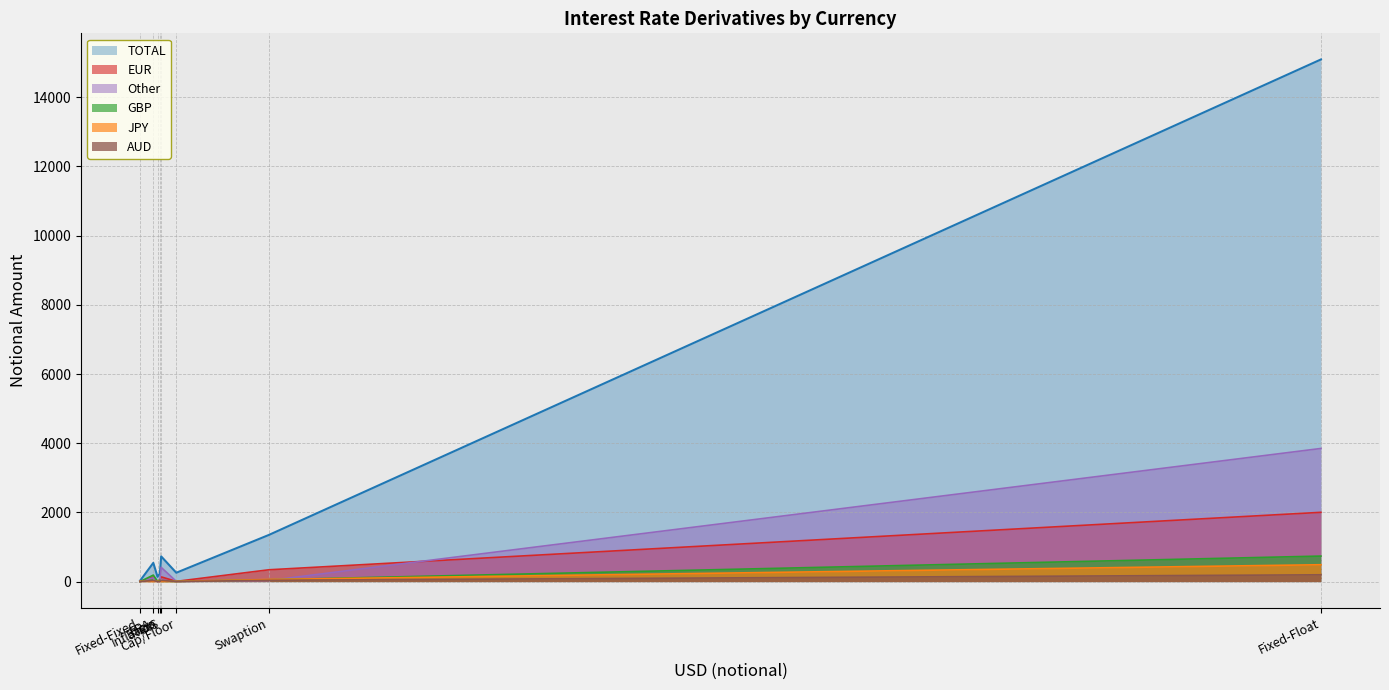

True or false: TOTAL has more than 0 interior local peaks.

True